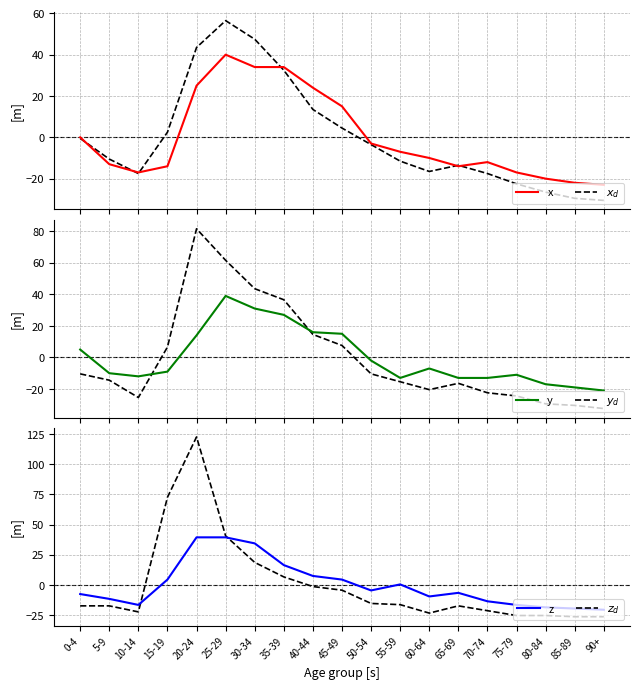

Where is $z_d$ nearest to the value 48?

25-29